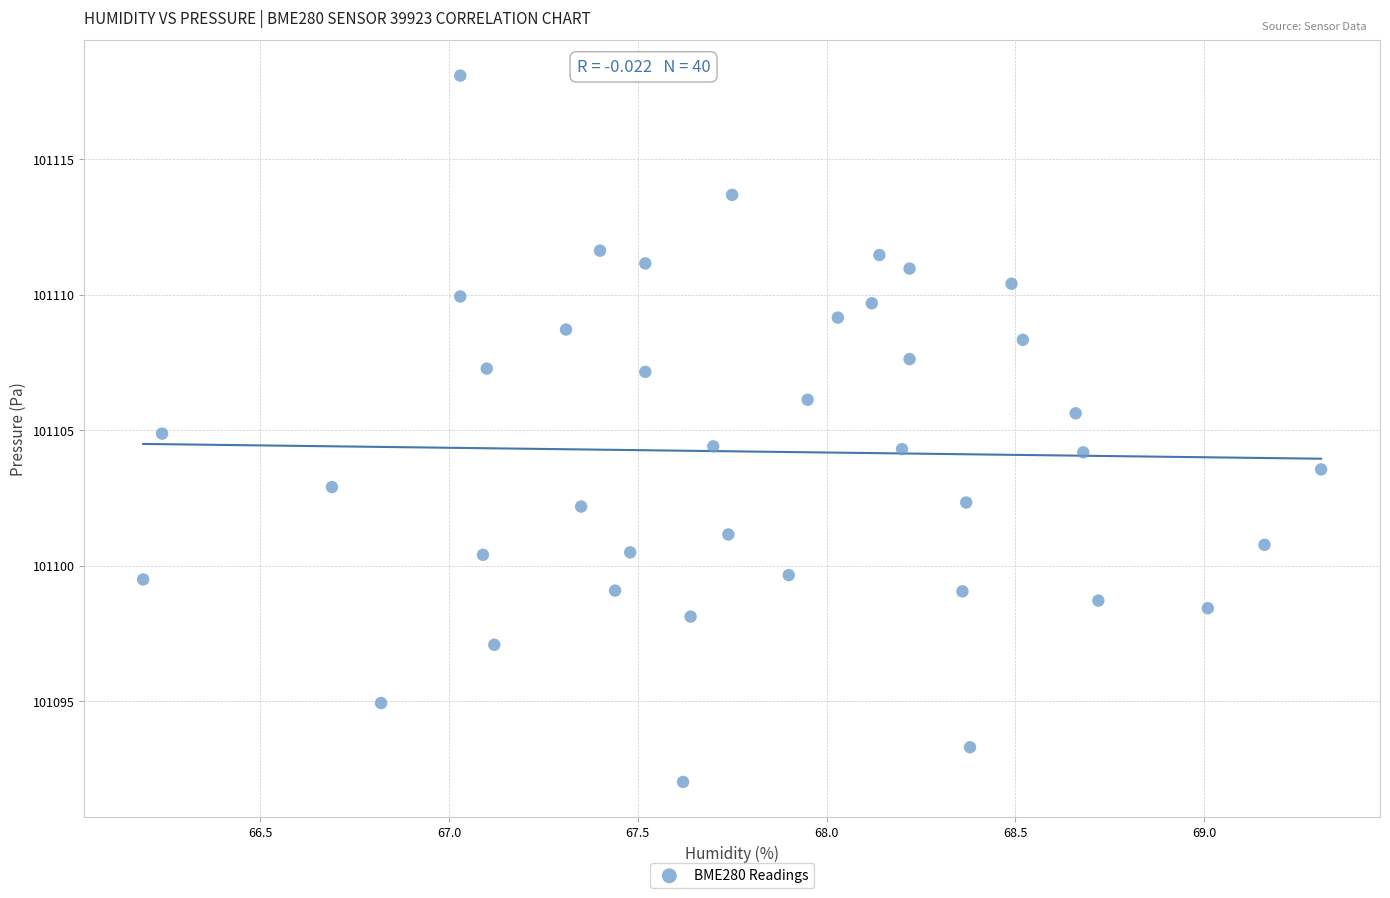

What is the range of Y values (max minus min)?

26.1